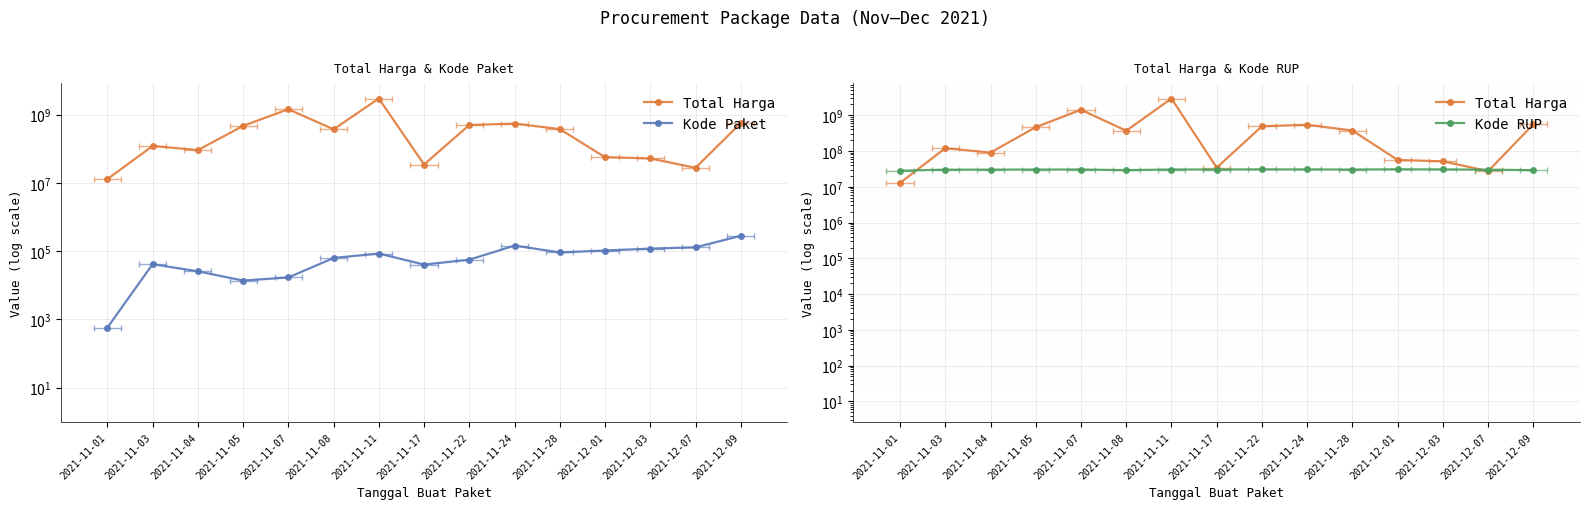

In Total Harga, how many points are higher than both neighbors (excluding endpoints)?

4